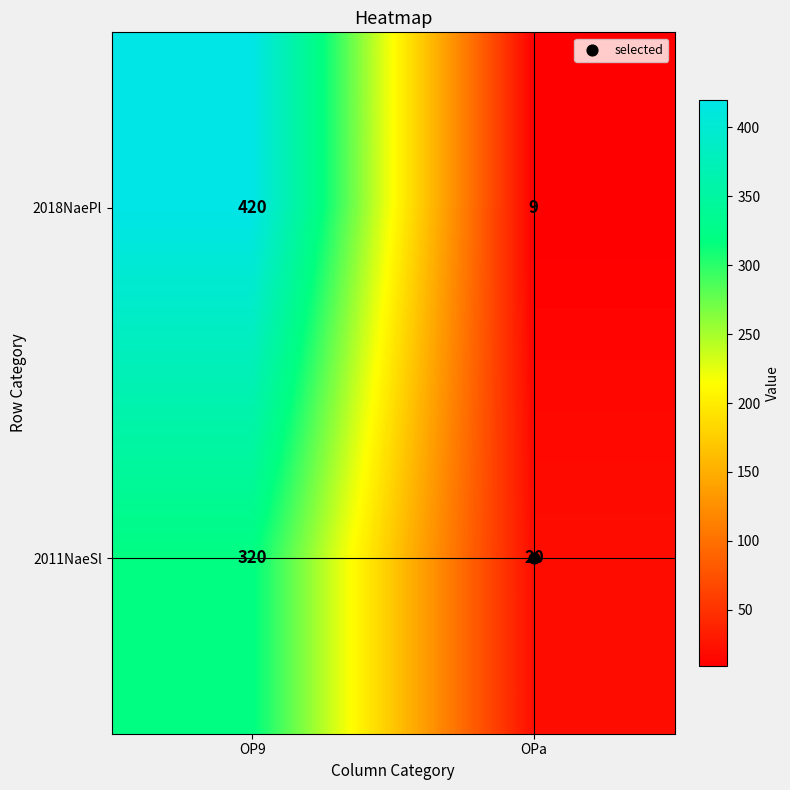

True or false: 2011NaeSl has a value of 11 at OPa.

False